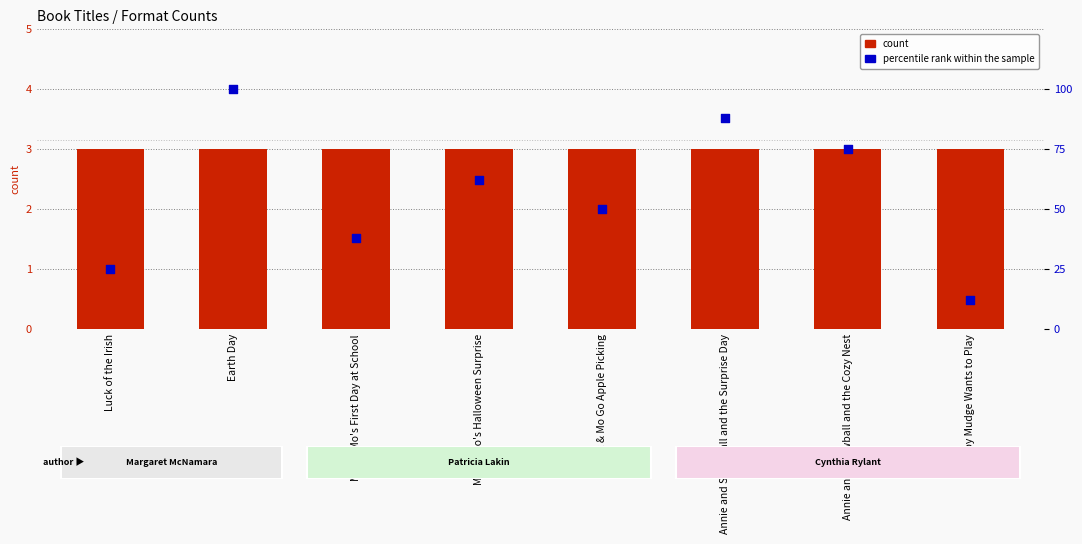

Which series has the largest total across all categories?

percentile rank within the sample